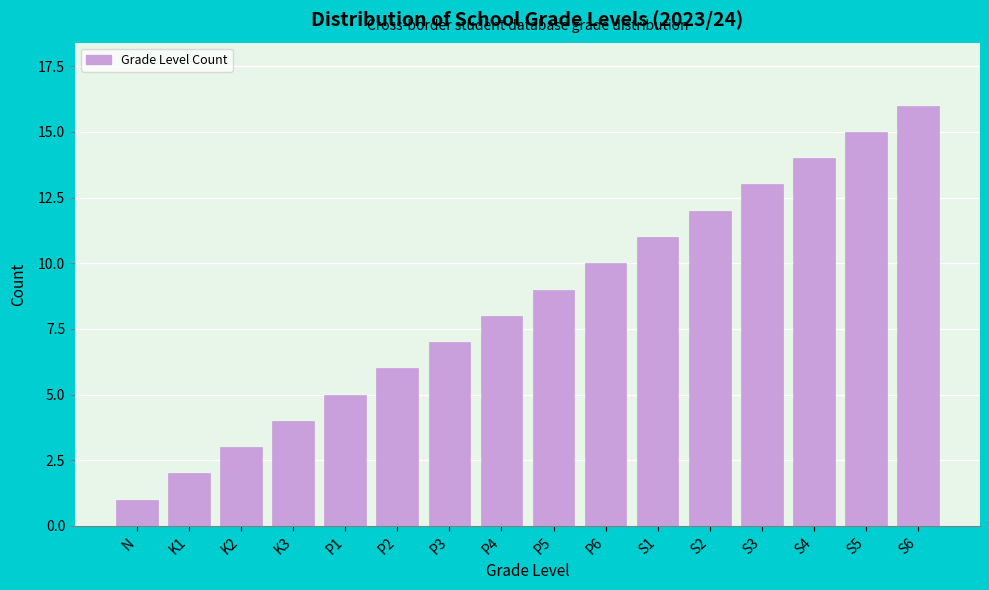

Rank the categories by value from highest to lowest.

S6, S5, S4, S3, S2, S1, P6, P5, P4, P3, P2, P1, K3, K2, K1, N